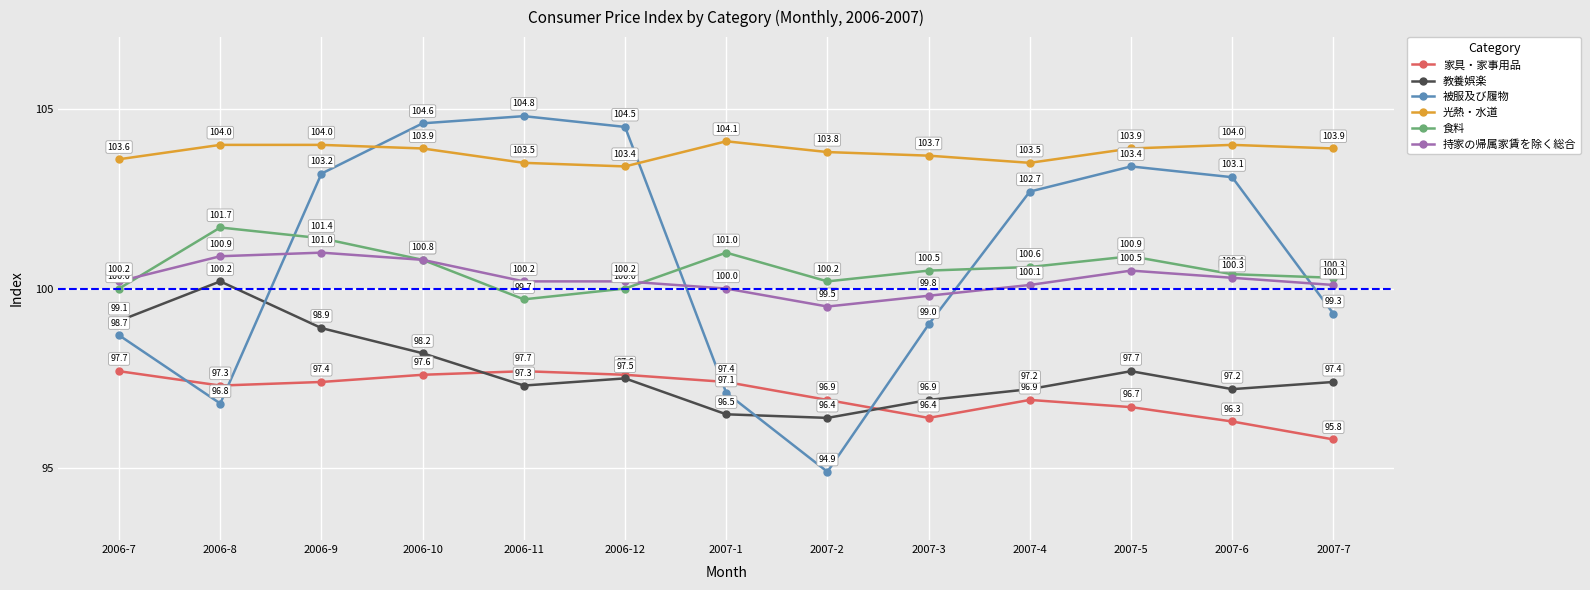

Which series has the largest total across all categories?

光熱・水道